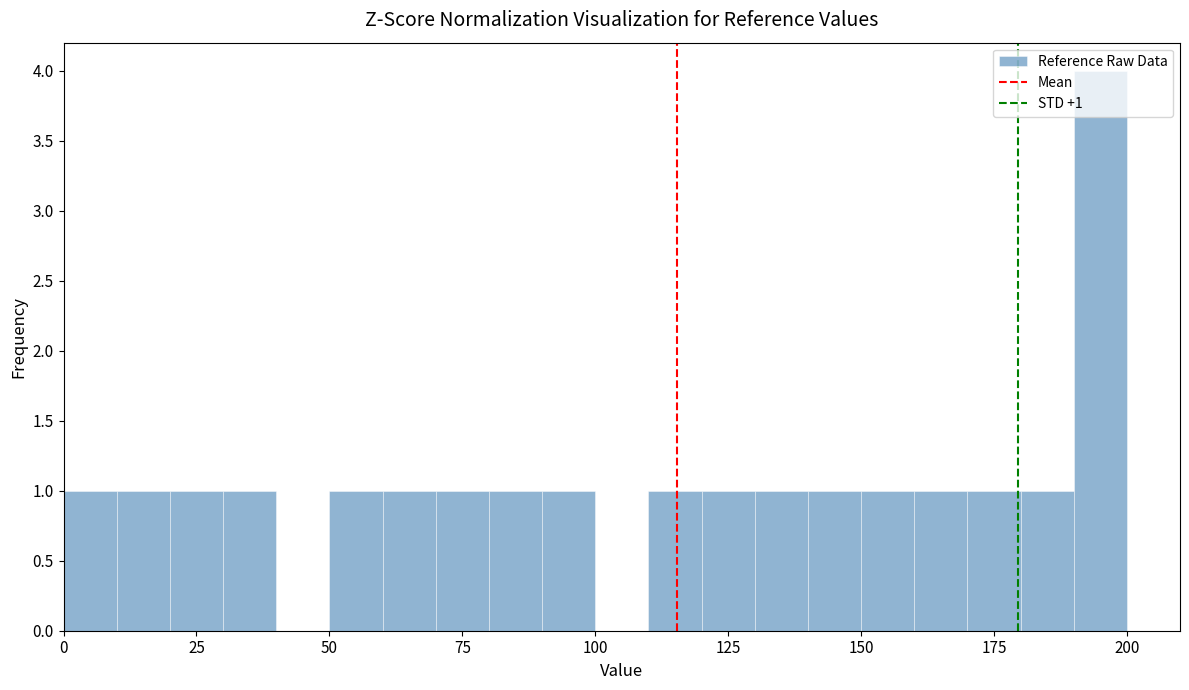

Read against the x-axis, roughly where is the centre of the tallest bar?

195